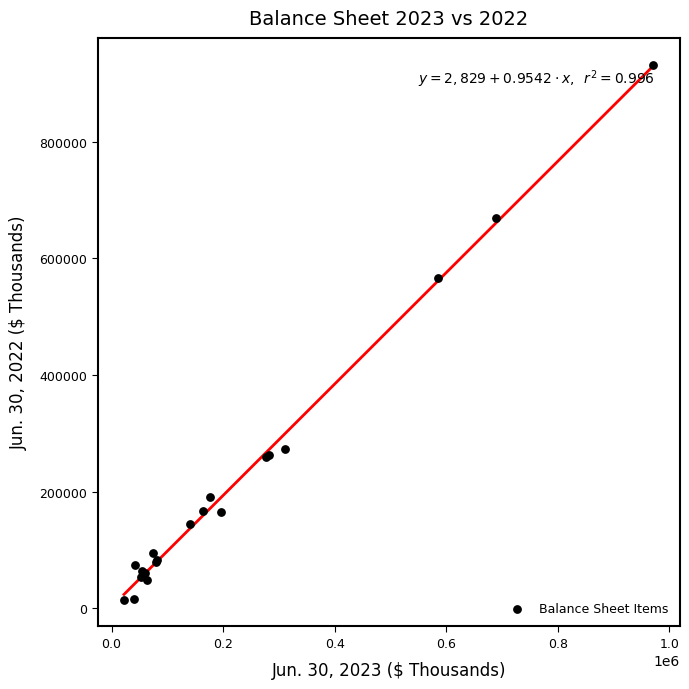

What Y value in the scatter plot is closest to 473349?

566232